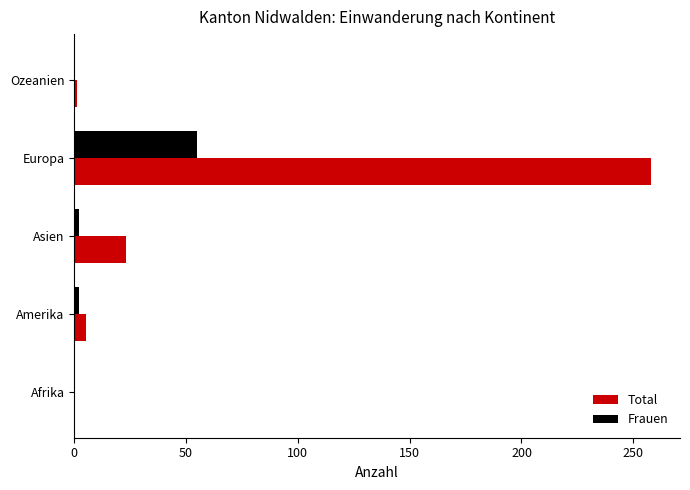

Where is Total nearest to the value 129?

Asien